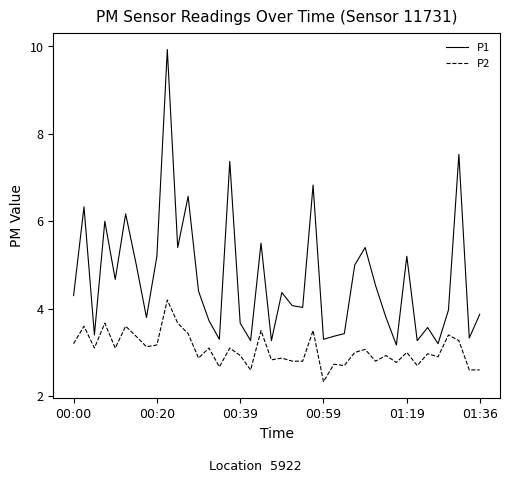

Rank the series by their average value, from highest to lowest.

P1, P2